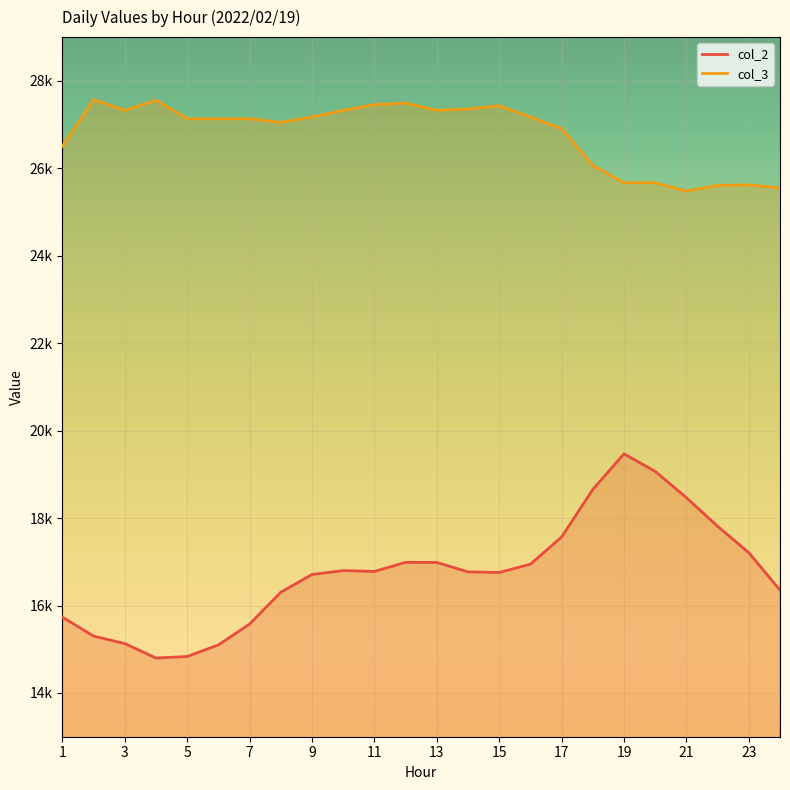

What is the sum of the col_3 values at 6 and 13?

54459